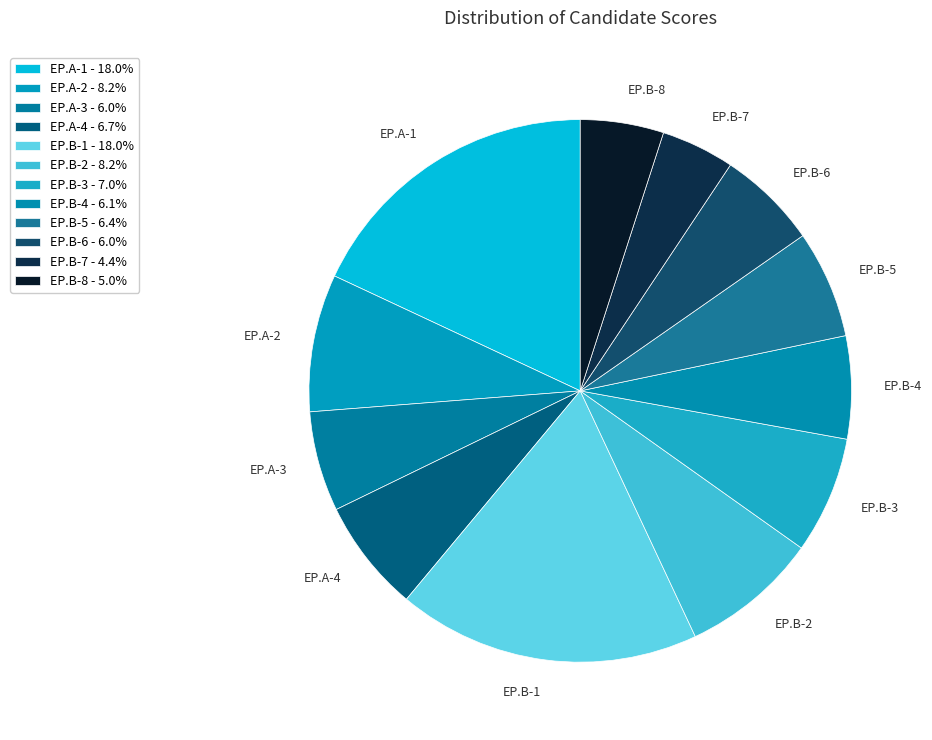

What is the ratio of the value at EP.B-3 to the value at EP.B-2?

0.9